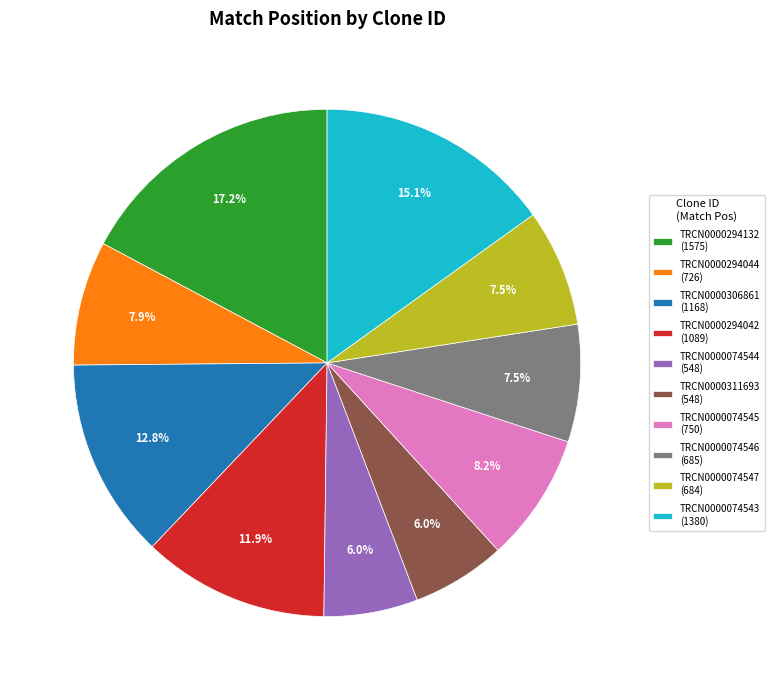

What percentage is the TRCN0000294042 slice, to the nearest percent?

12%